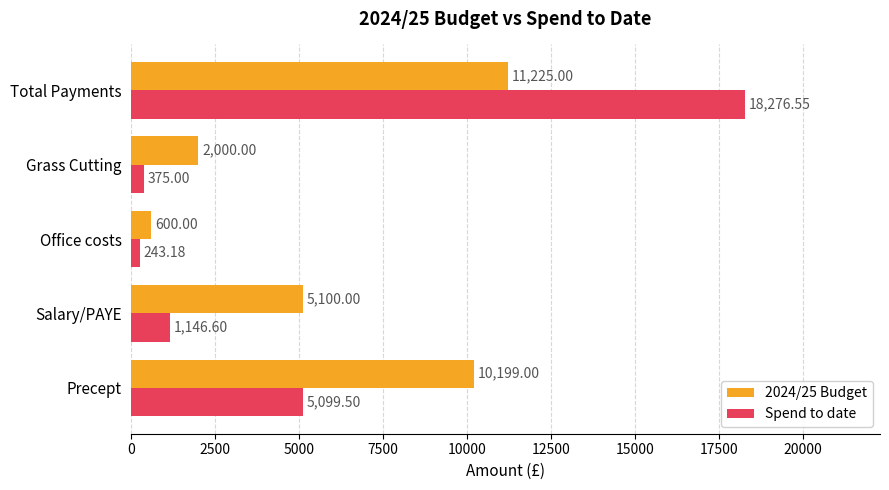

Rank the categories by 2024/25 Budget value from lowest to highest.

Office costs, Grass Cutting, Salary/PAYE, Precept, Total Payments